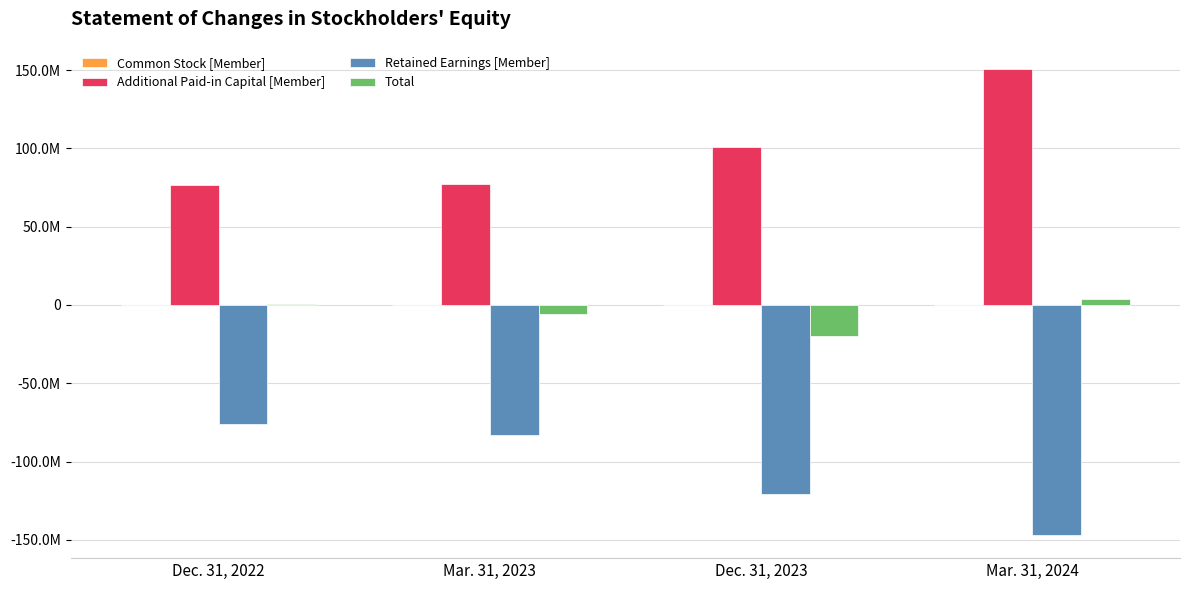

Are the bars grouped side by side (vs. stacked)?

Yes